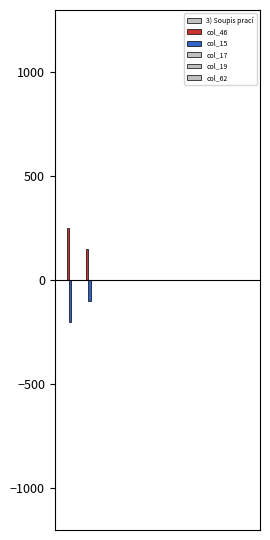

List the series in order of their peak value, lowest first.

3) Soupis prací, col_15, col_17, col_19, col_62, col_46